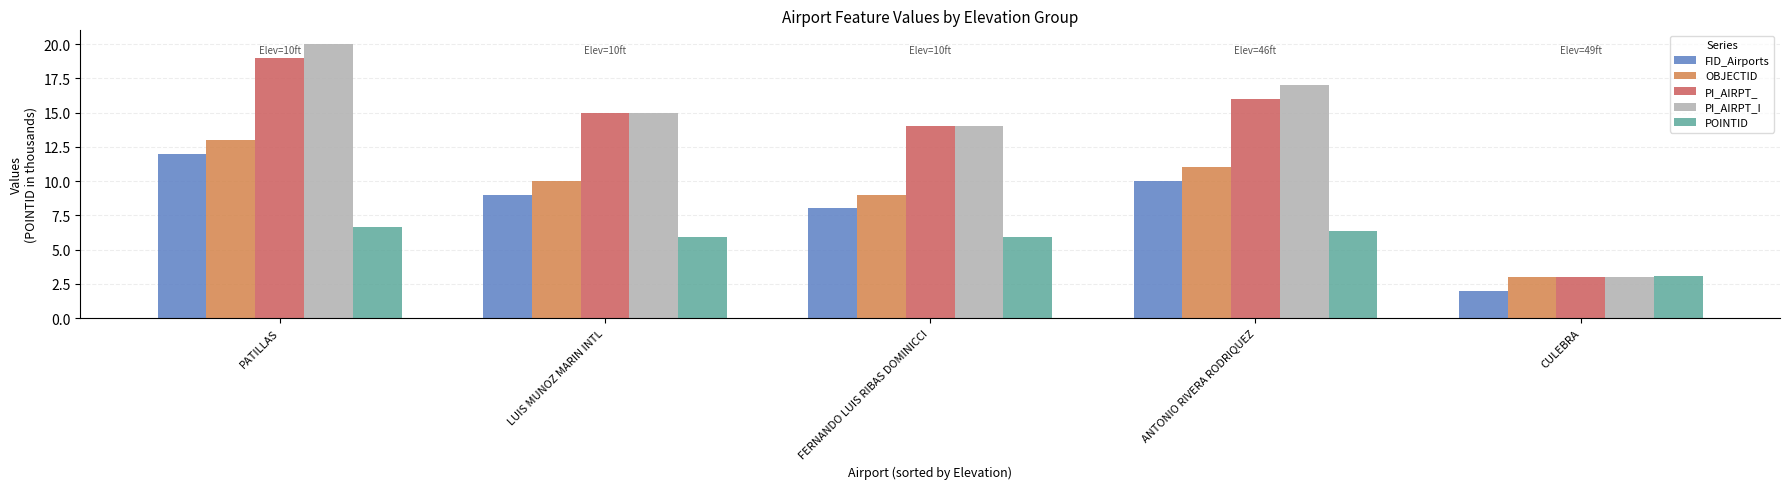

What is the label of the 2nd bar from the left?

LUIS MUNOZ MARIN INTL